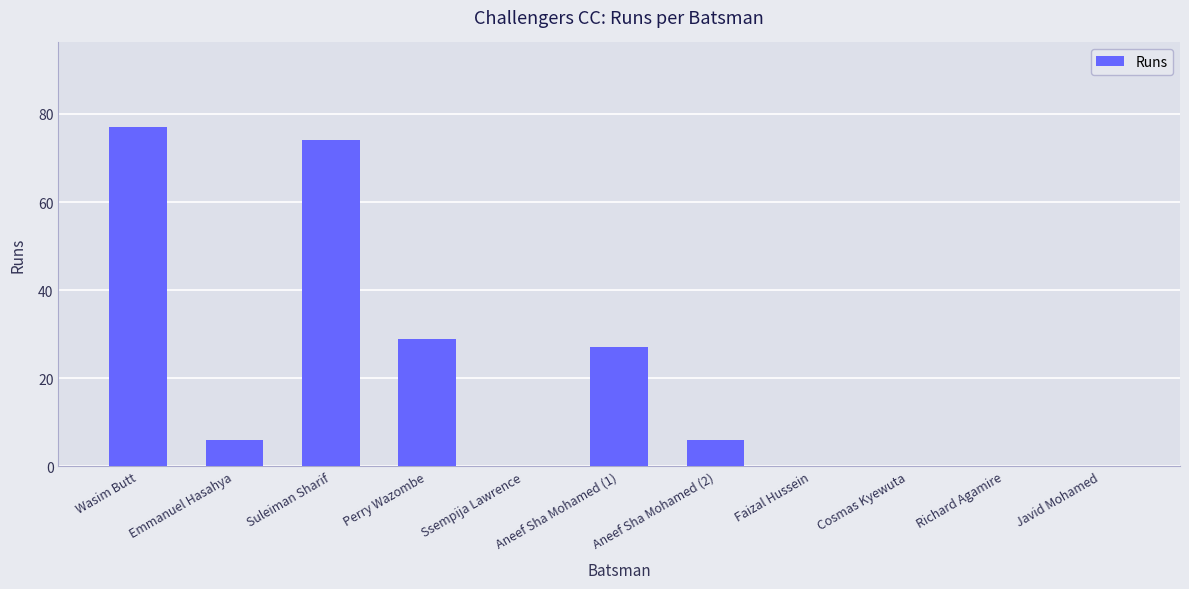

Reading right to left, transcribe all the data shown in this chart.

0	0	0	0	6	27	0	29	74	6	77